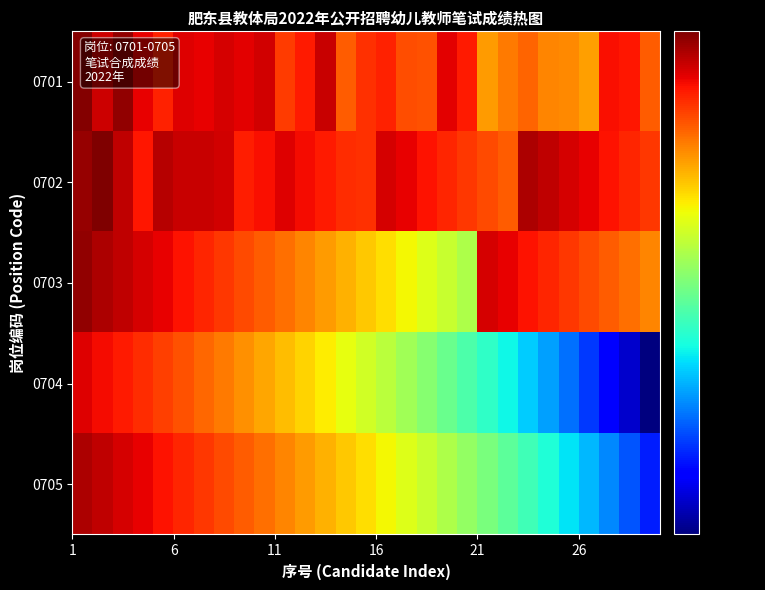

At how many categories does at least one series exceed 33?

29